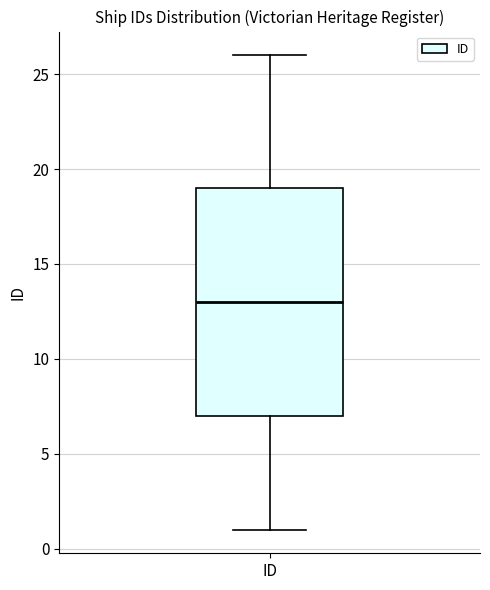

Read this box plot against the y-axis: the position of the median line, the range covered by the box, and the ends of both whiskers. The values are not printed on the chart, so give them approximately, as read against the axis.

median 13, box 7 to 19, whiskers 1 to 26